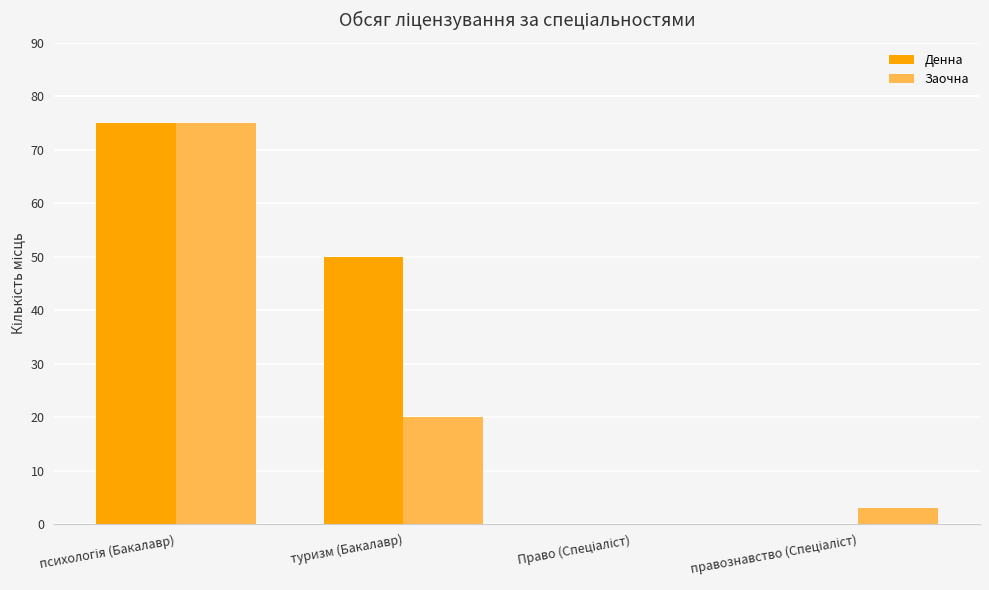

What is the sum of all Денна values?

125